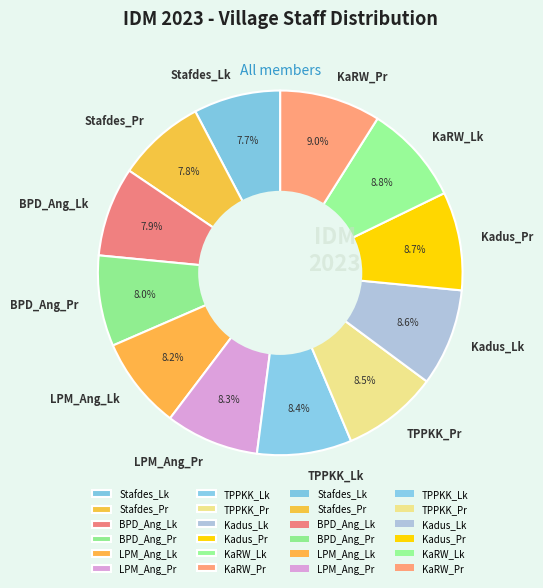

What portion of the pie excludes BPD_Ang_Lk?

92.1%